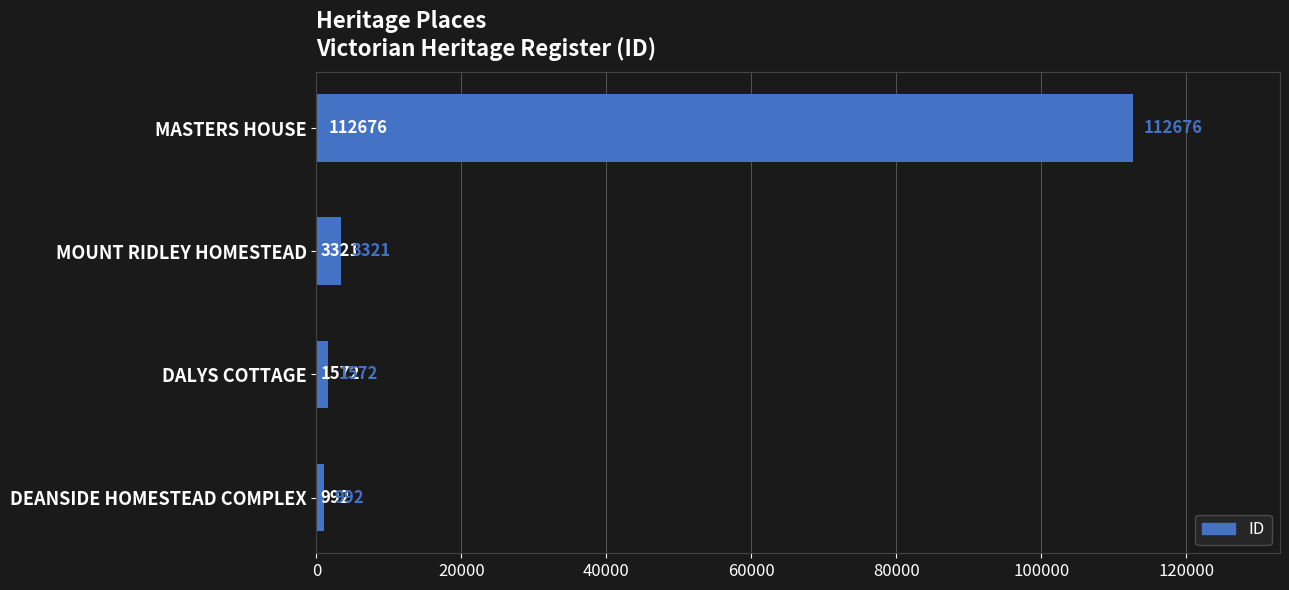

How many values are below 3321?

2